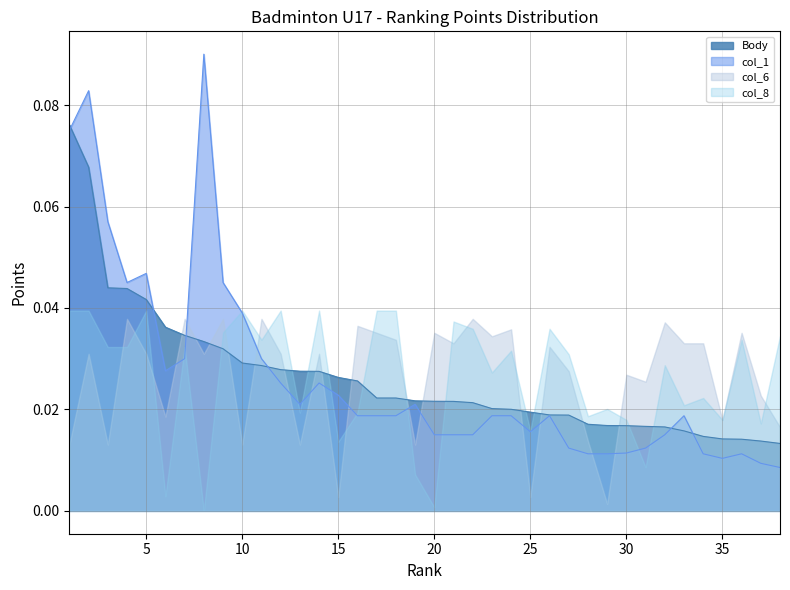

Where is col_1 nearest to the value 0?

38